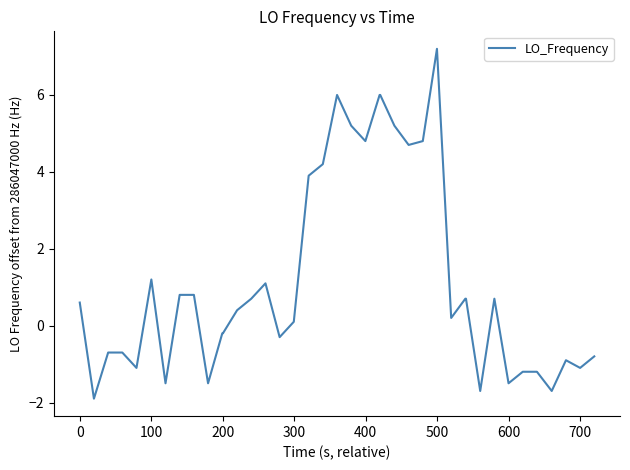

What is the difference between the second highest and minimum values?

7.9